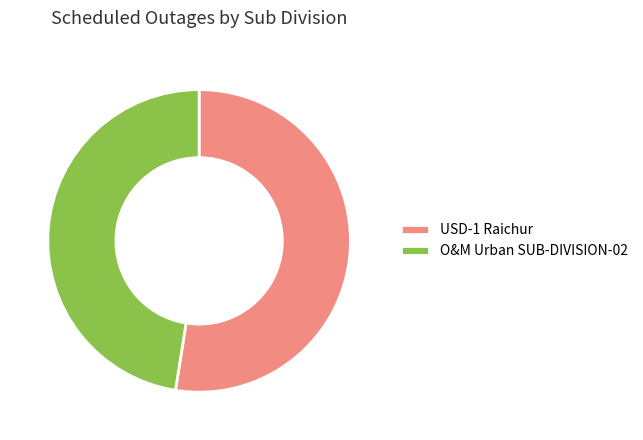

Which category has the biggest portion of the pie?

USD-1 Raichur